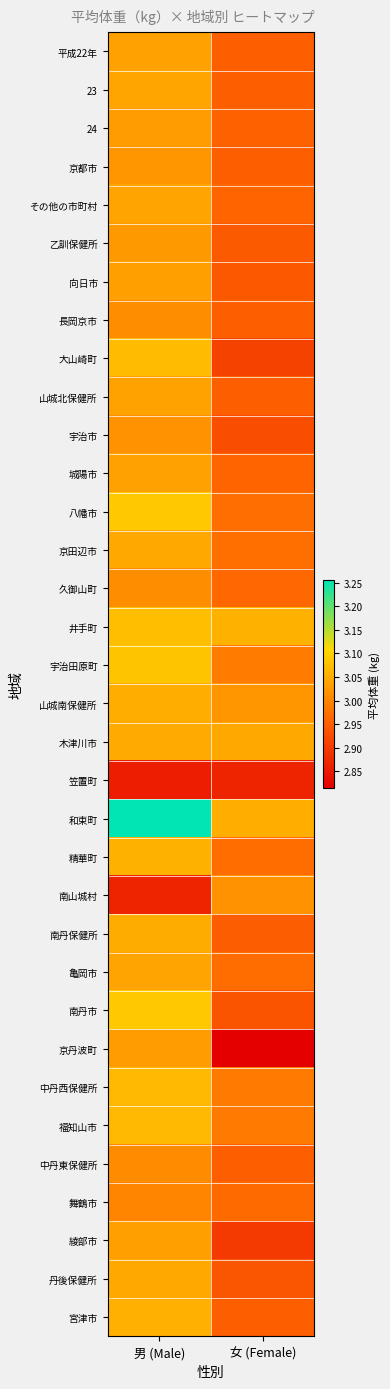

Reading right to left, transcribe all the data shown in this chart.

平成22年: 女 (Female)=3.0	男 (Male)=3.0
23: 女 (Female)=3.0	男 (Male)=3.0
24: 女 (Female)=3.0	男 (Male)=3.0
京都市: 女 (Female)=3.0	男 (Male)=3.0
その他の市町村: 女 (Female)=3.0	男 (Male)=3.0
乙訓保健所: 女 (Female)=2.9	男 (Male)=3.0
向日市: 女 (Female)=2.9	男 (Male)=3.0
長岡京市: 女 (Female)=3.0	男 (Male)=3.0
大山崎町: 女 (Female)=2.9	男 (Male)=3.1
山城北保健所: 女 (Female)=3.0	男 (Male)=3.0
宇治市: 女 (Female)=2.9	男 (Male)=3.0
城陽市: 女 (Female)=3.0	男 (Male)=3.0
八幡市: 女 (Female)=3.0	男 (Male)=3.1
京田辺市: 女 (Female)=3.0	男 (Male)=3.0
久御山町: 女 (Female)=3.0	男 (Male)=3.0
井手町: 女 (Female)=3.1	男 (Male)=3.1
宇治田原町: 女 (Female)=3.0	男 (Male)=3.1
山城南保健所: 女 (Female)=3.0	男 (Male)=3.1
木津川市: 女 (Female)=3.0	男 (Male)=3.0
笠置町: 女 (Female)=2.9	男 (Male)=2.9
和束町: 女 (Female)=3.1	男 (Male)=3.3
精華町: 女 (Female)=3.0	男 (Male)=3.1
南山城村: 女 (Female)=3.0	男 (Male)=2.9
南丹保健所: 女 (Female)=2.9	男 (Male)=3.1
亀岡市: 女 (Female)=3.0	男 (Male)=3.0
南丹市: 女 (Female)=2.9	男 (Male)=3.1
京丹波町: 女 (Female)=2.8	男 (Male)=3.0
中丹西保健所: 女 (Female)=3.0	男 (Male)=3.1
福知山市: 女 (Female)=3.0	男 (Male)=3.1
中丹東保健所: 女 (Female)=3.0	男 (Male)=3.0
舞鶴市: 女 (Female)=3.0	男 (Male)=3.0
綾部市: 女 (Female)=2.9	男 (Male)=3.0
丹後保健所: 女 (Female)=2.9	男 (Male)=3.0
宮津市: 女 (Female)=3.0	男 (Male)=3.1